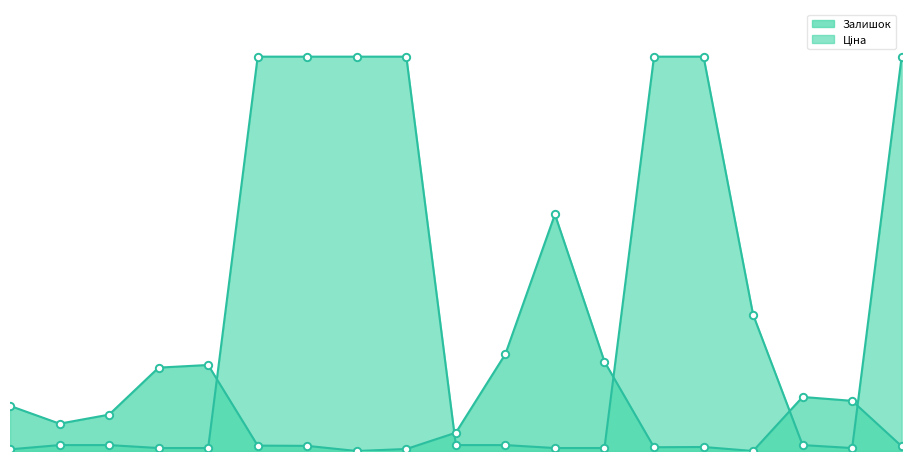

Which series reaches the maximum Y coordinate?

Ціна